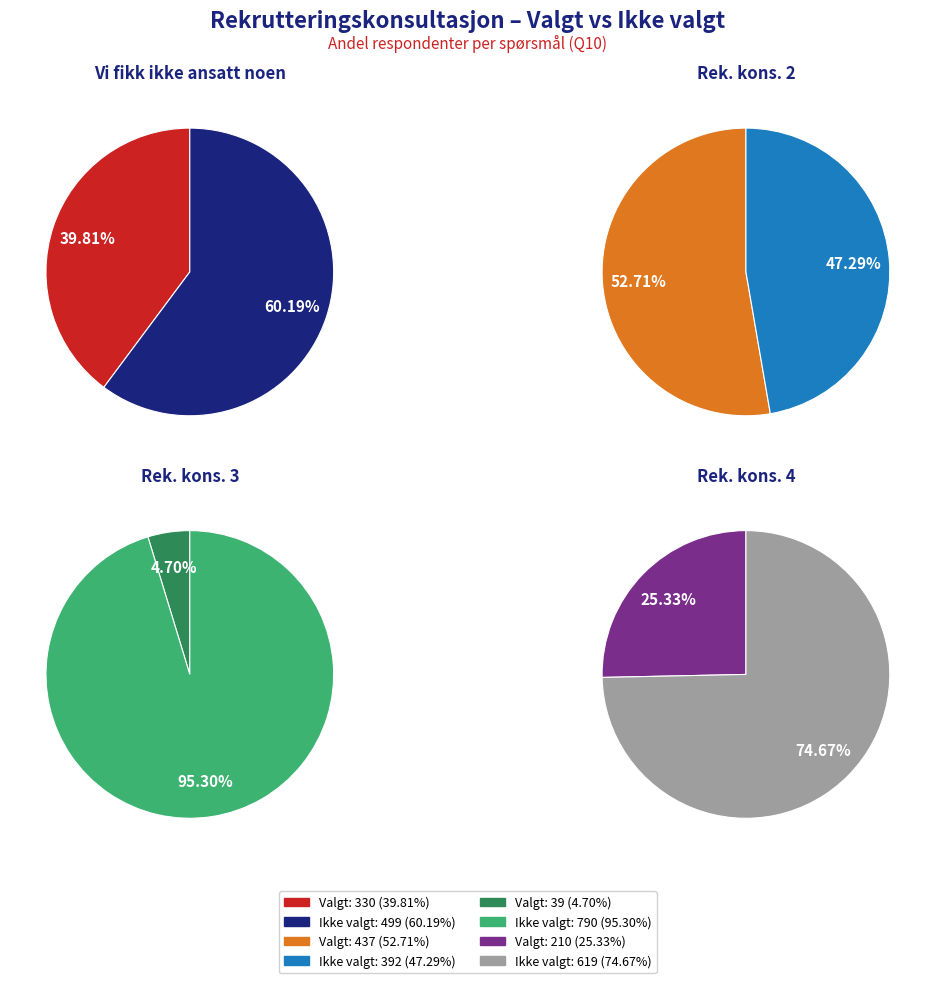

How many segments does this pie chart have?

8